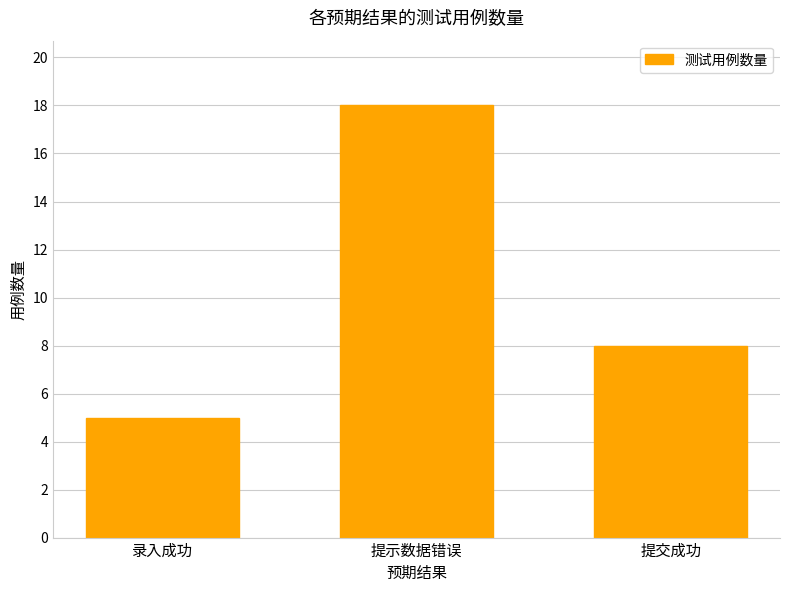

What is the change in value from 录入成功 to 提交成功?

+3